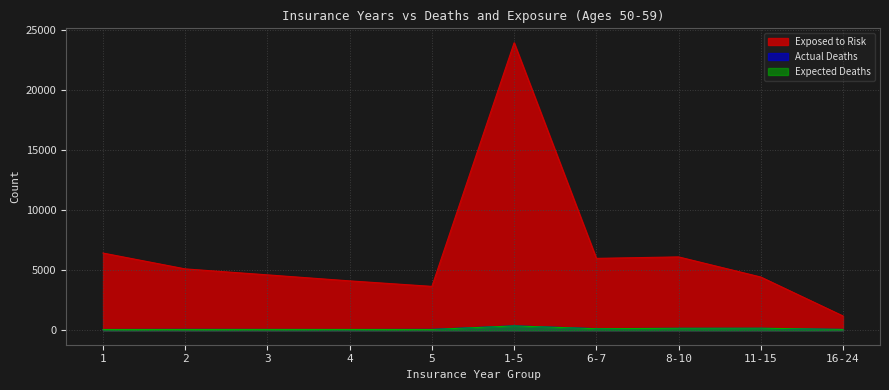

What are all the series names shown in the legend?

Exposed to Risk, Actual Deaths, Expected Deaths